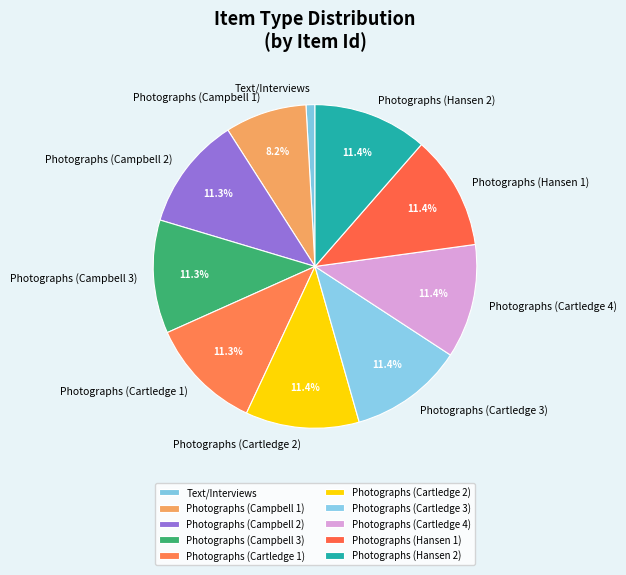

How many slices are in this pie chart?

10